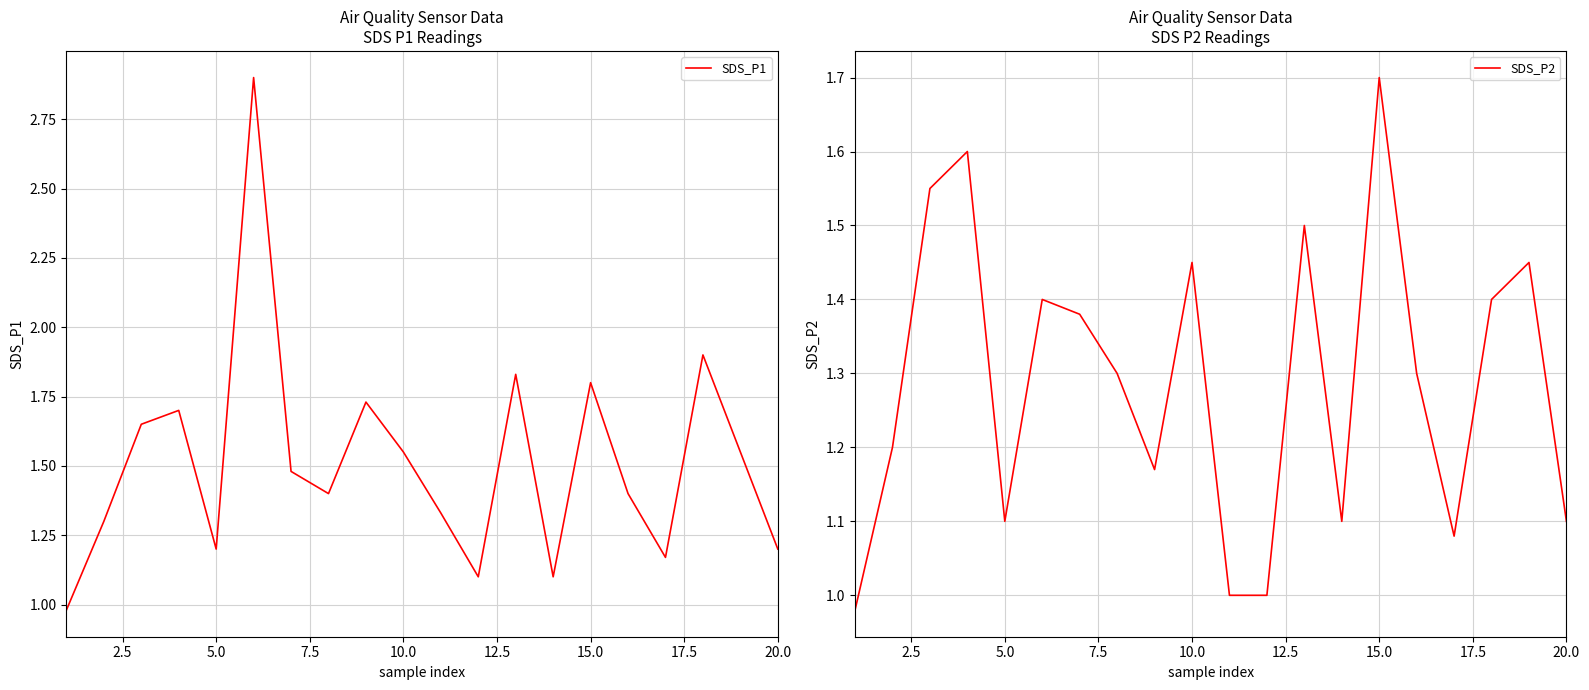

Is it true that SDS_P1 equals 1.0 at 10.0?

False